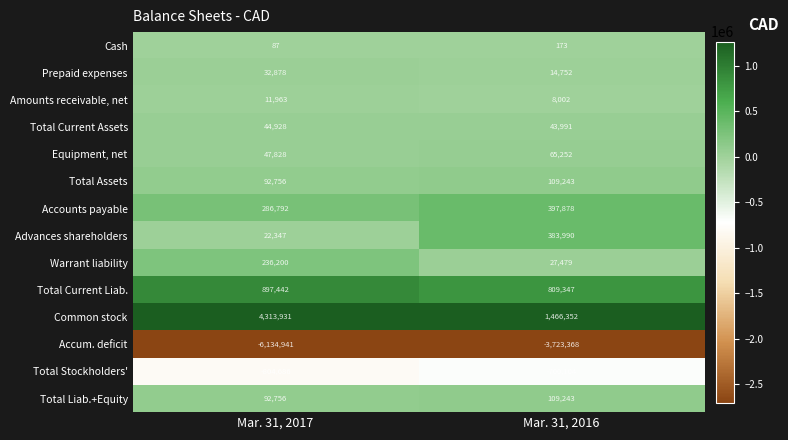

What is the maximum value shown in the chart?

4313931